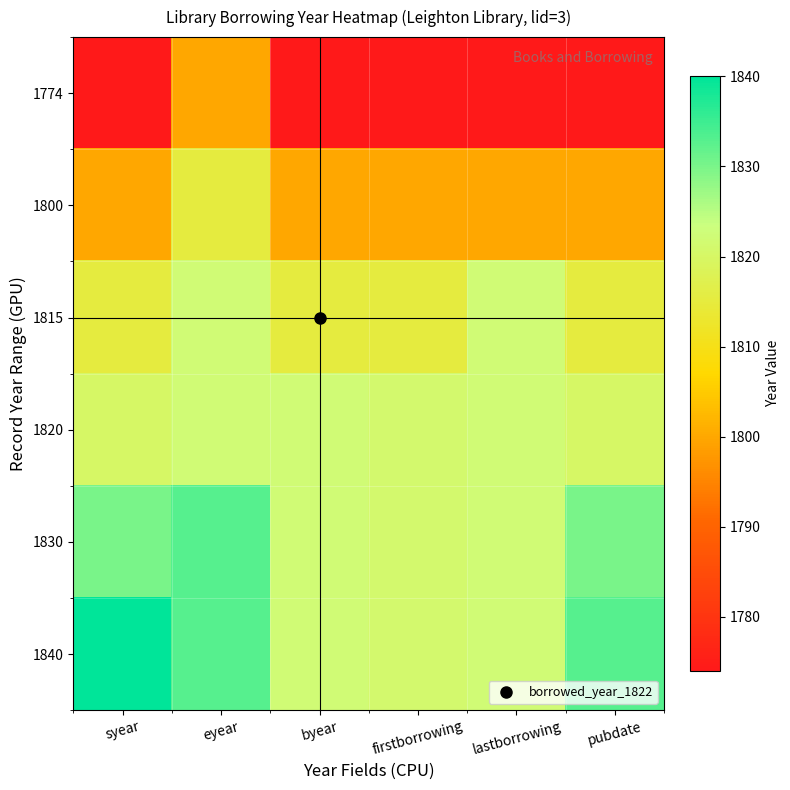

Reading left to right, what are all the values shown in this chart?

1774: syear=1774	eyear=1800	byear=1774	firstborrowing=1774	lastborrowing=1774	pubdate=1774
1800: syear=1800	eyear=1815	byear=1800	firstborrowing=1800	lastborrowing=1800	pubdate=1800
1815: syear=1815	eyear=1822	byear=1815	firstborrowing=1815	lastborrowing=1822	pubdate=1815
1820: syear=1820	eyear=1822	byear=1822	firstborrowing=1821	lastborrowing=1822	pubdate=1820
1830: syear=1830	eyear=1833	byear=1822	firstborrowing=1821	lastborrowing=1822	pubdate=1830
1840: syear=1840	eyear=1833	byear=1822	firstborrowing=1821	lastborrowing=1822	pubdate=1833